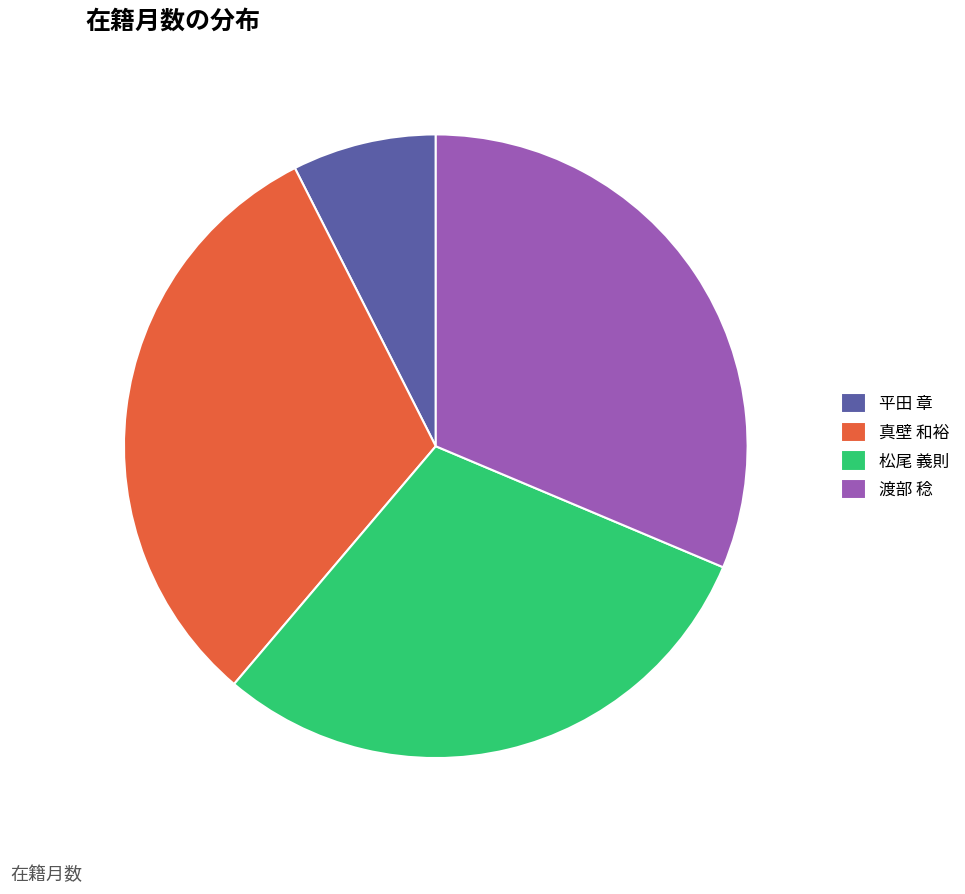

Approximately how many times larger is the value at 松尾 義則 compared to 平田 章?

4.0